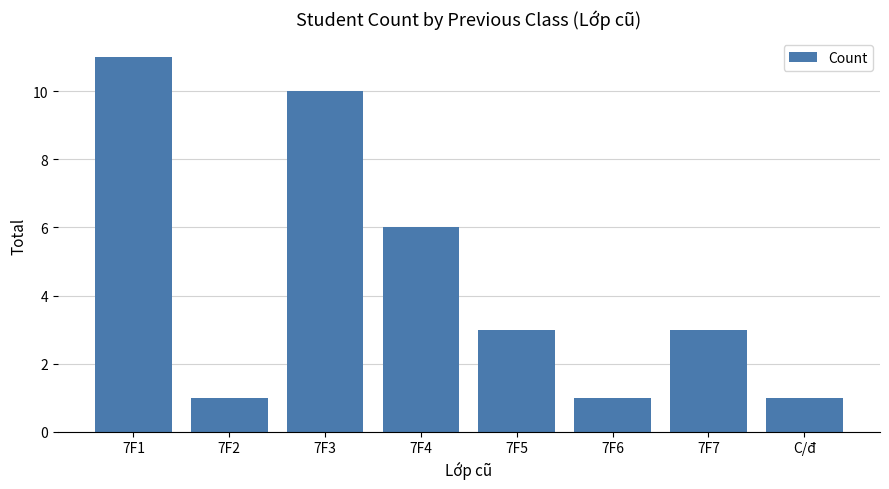

What is the sum of the values at 7F5 and 7F2?

4